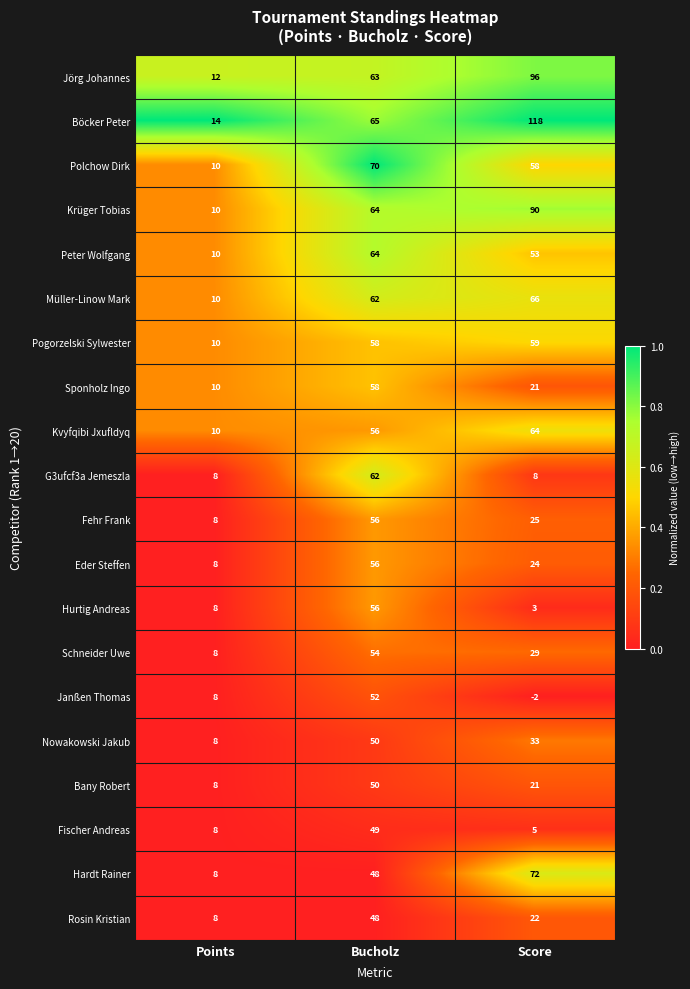

What is the total value across all series at Points?

184